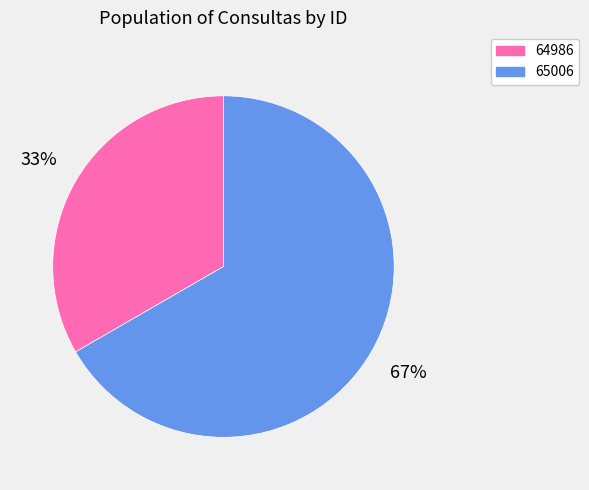

To the nearest percent, what percentage of the pie is 65006?

67%